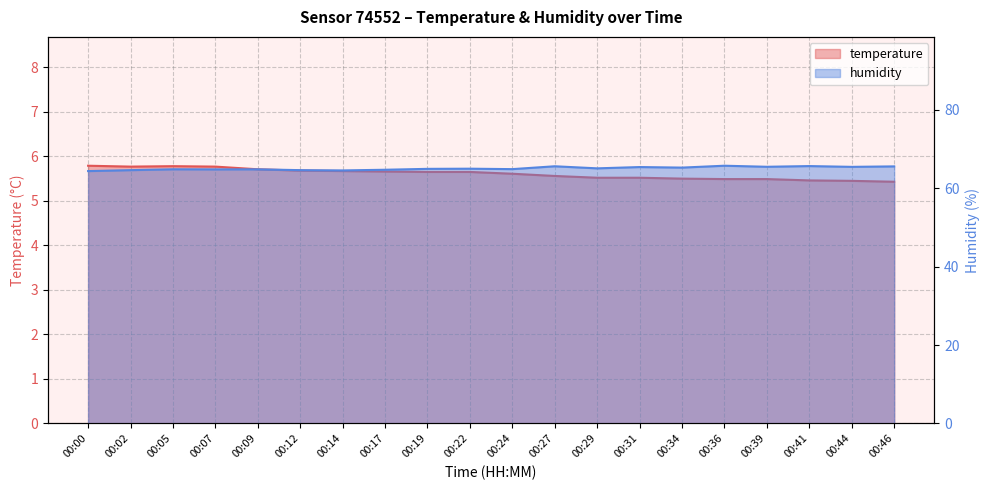

What is the lowest value of the temperature series?

5.4